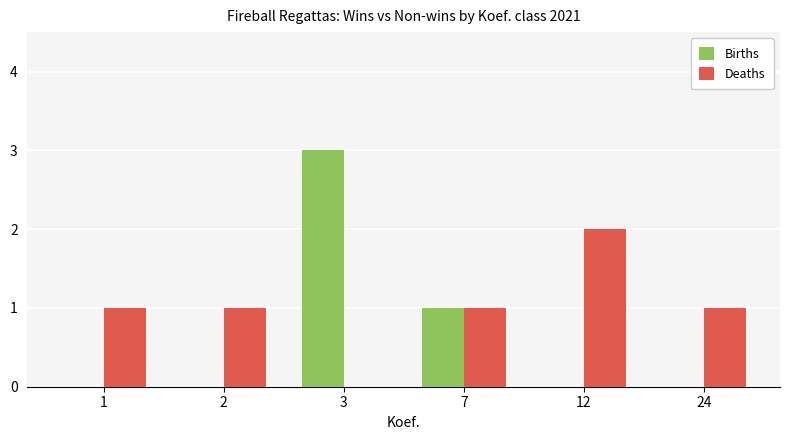

Are the bars grouped side by side (vs. stacked)?

Yes